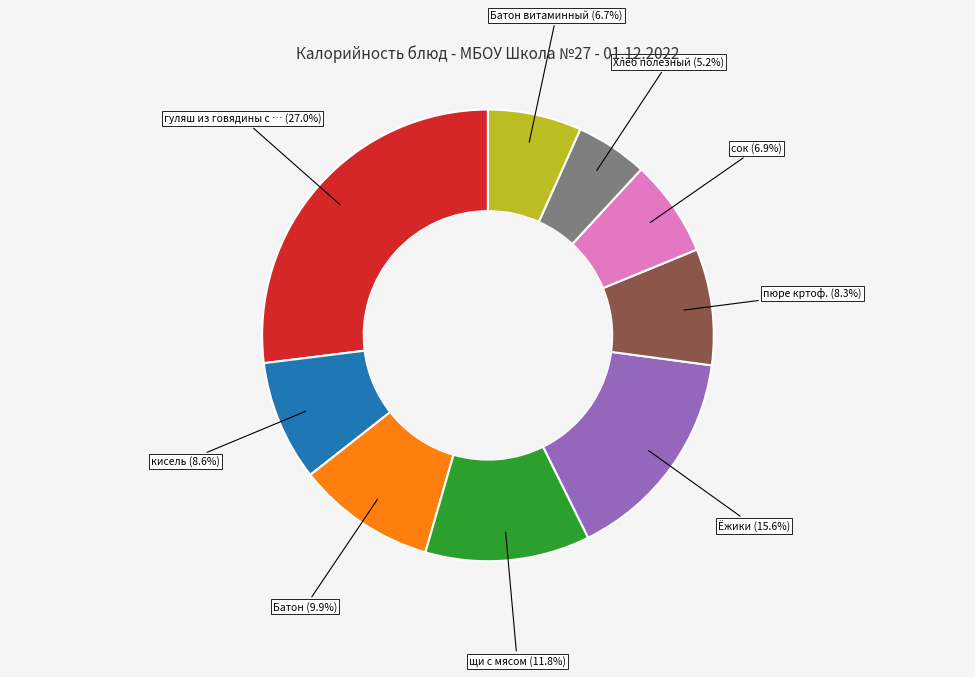

Is there a majority slice in this chart?

No